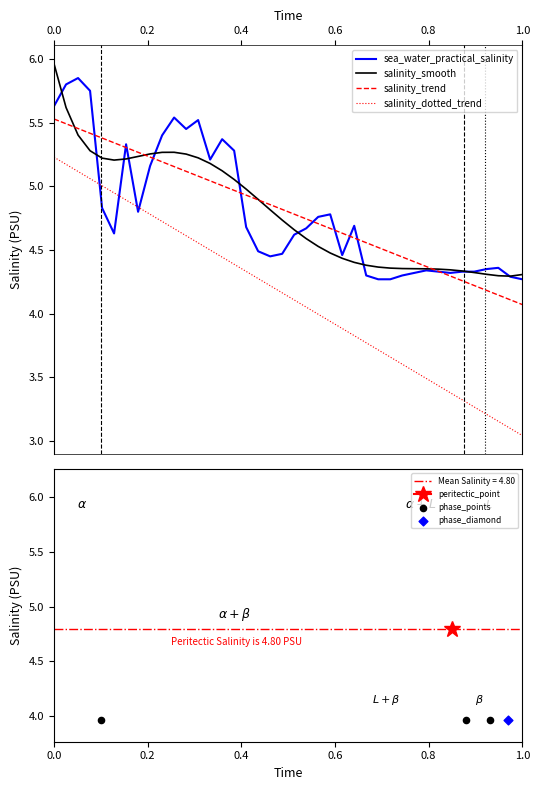

True or false: salinity_dotted_trend and salinity_smooth cross at least once.

False